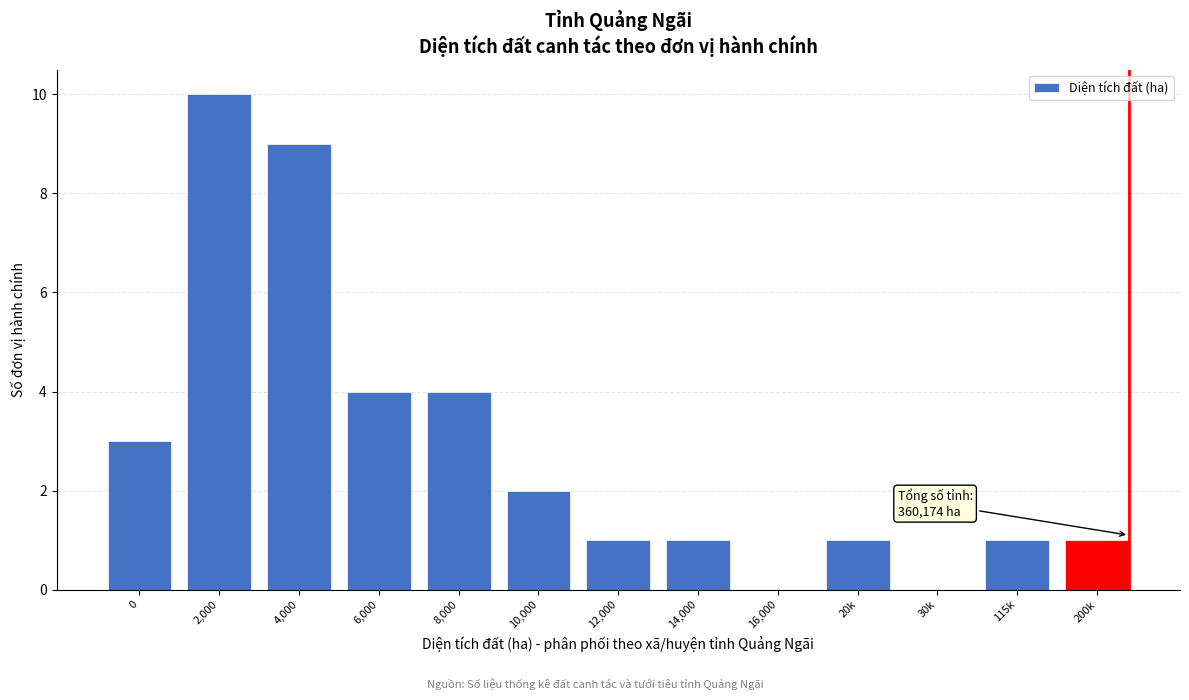

Reading right to left, what are all the values shown in this chart?

200k=1	115k=1	30k=0	20k=1	16,000=0	14,000=1	12,000=1	10,000=2	8,000=4	6,000=4	4,000=9	2,000=10	0=3